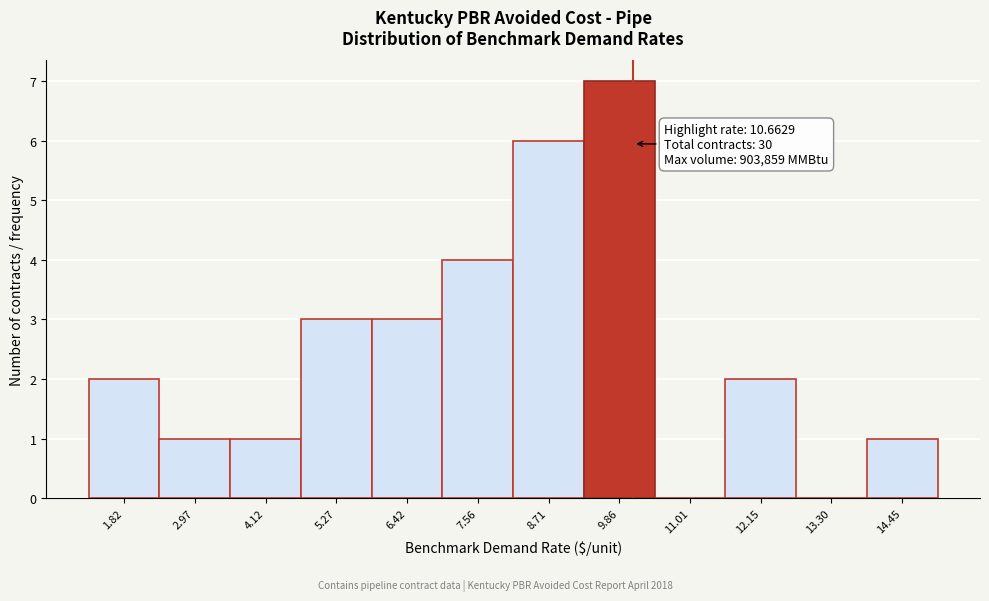

Reading right to left, list all the values displayed in this chart.

14.45=1	13.30=0	12.15=2	11.01=0	9.86=7	8.71=6	7.56=4	6.42=3	5.27=3	4.12=1	2.97=1	1.82=2